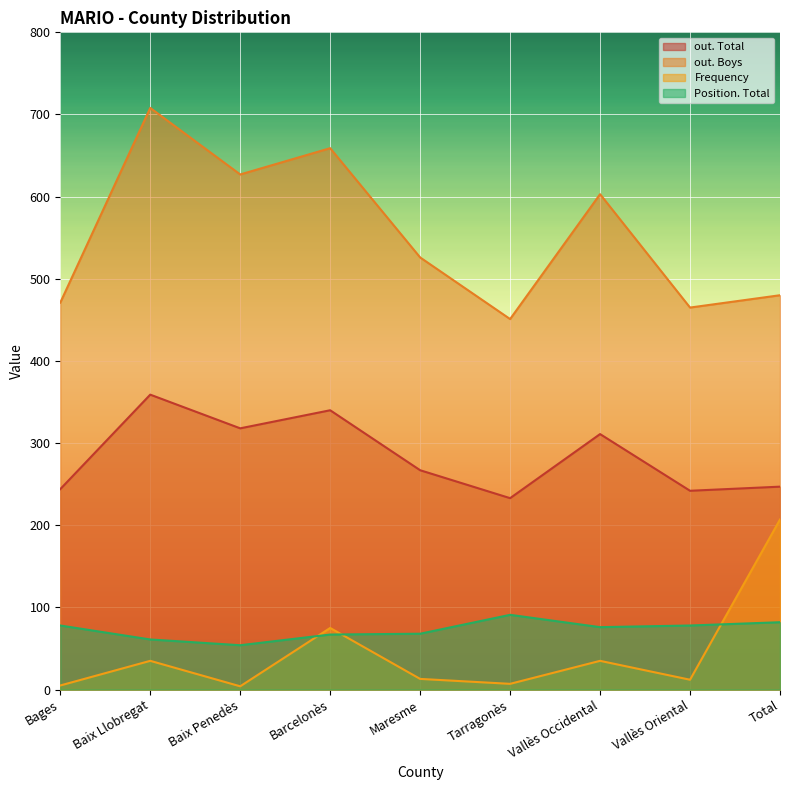

Reading left to right, transcribe all the data shown in this chart.

out. Total: 244	359	318	340	267	233	311	242	247
out. Boys: 471	708	627	659	526	451	603	465	480
Frequency: 5	35	4	75	13	7	35	12	207
Position. Total: 78	61	54	67	68	91	76	78	82